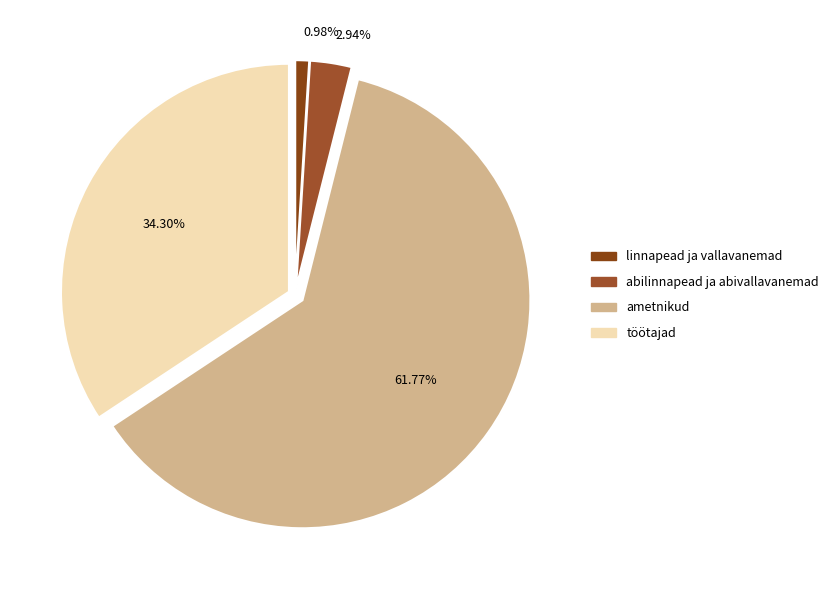

What percentage is NOT represented by abilinnapead ja abivallavanemad?

97.1%